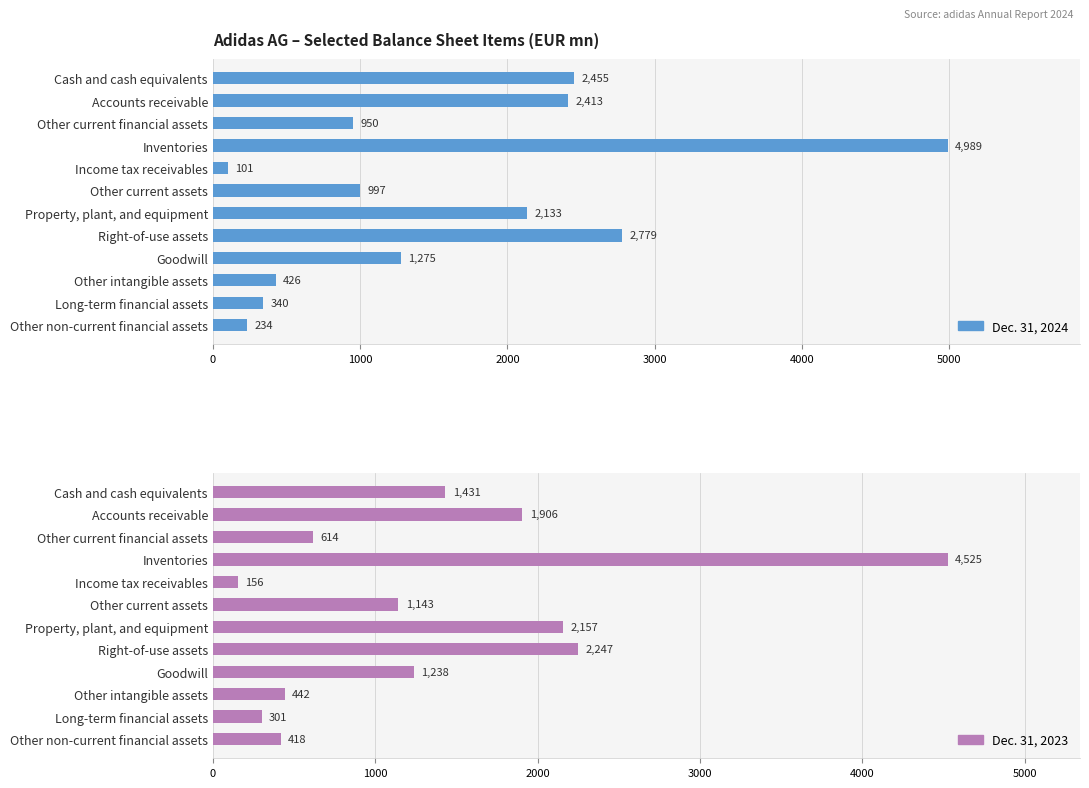

Reading left to right, extract all data points from this chart.

Dec. 31, 2024: 2455	2413	950	4989	101	997	2133	2779	1275	426	340	234
Dec. 31, 2023: 1431	1906	614	4525	156	1143	2157	2247	1238	442	301	418